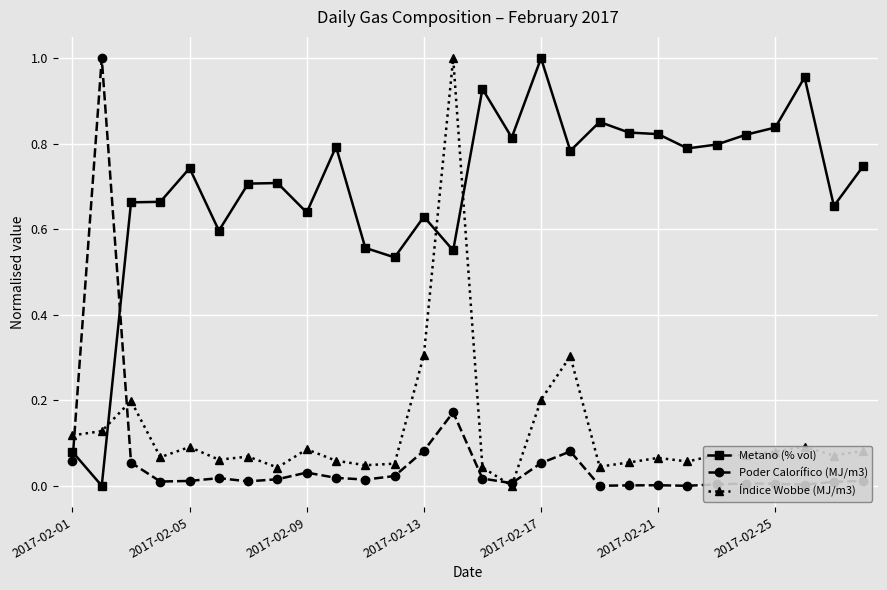

True or false: Poder Calorífico (MJ/m3) has more than 2 points higher than both neighbors.

True